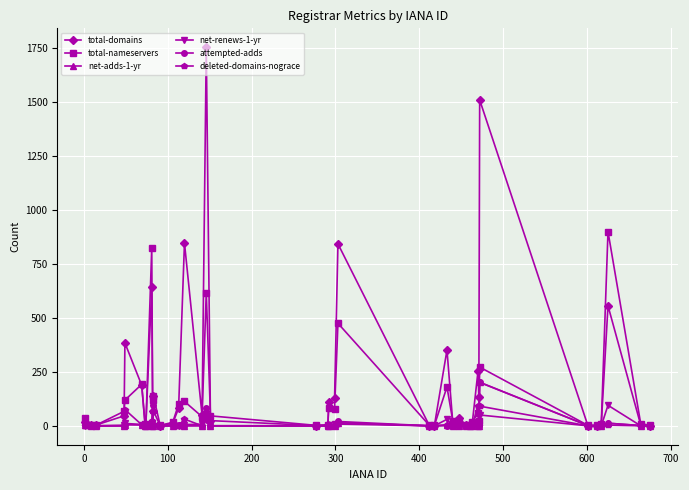

What is the maximum value for attempted-adds?

201